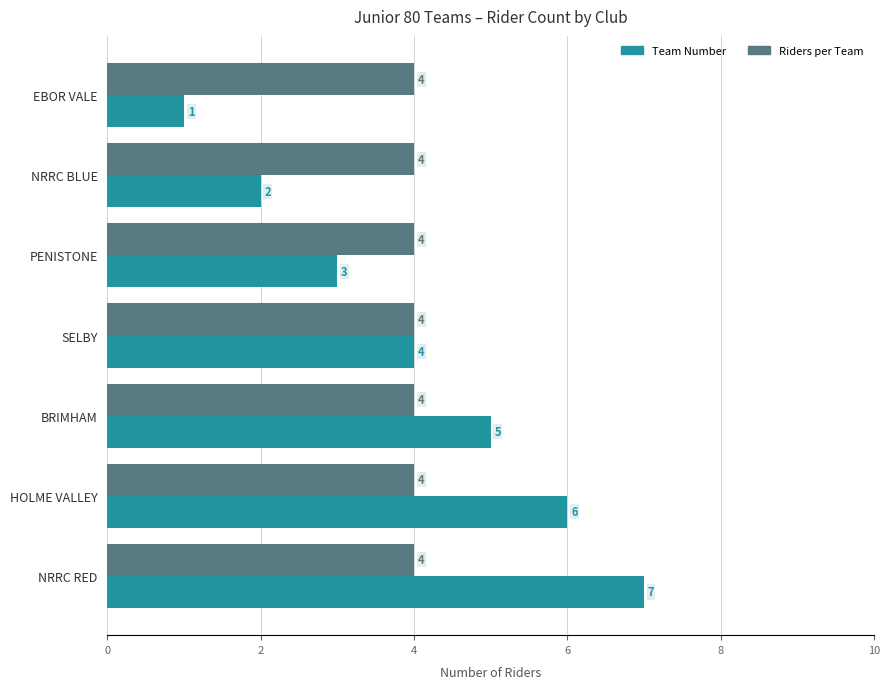

At EBOR VALE, list the series in order from largest to smallest.

Riders per Team, Team Number